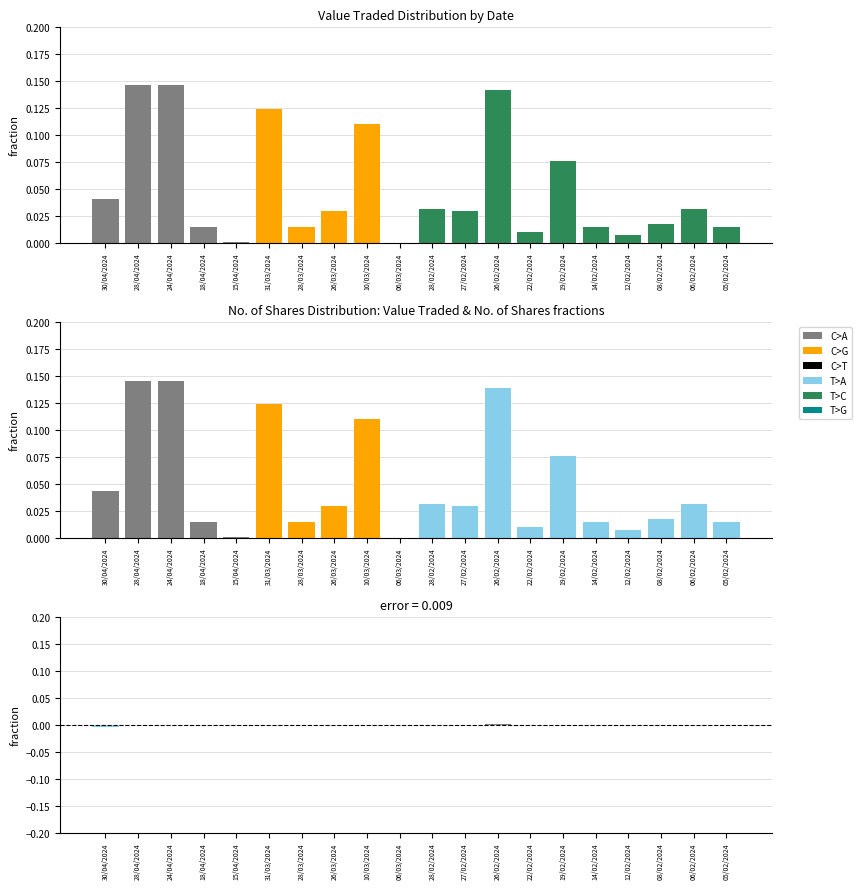

At which label does Difference (VT - Shares) reach its peak?

26/02/2024